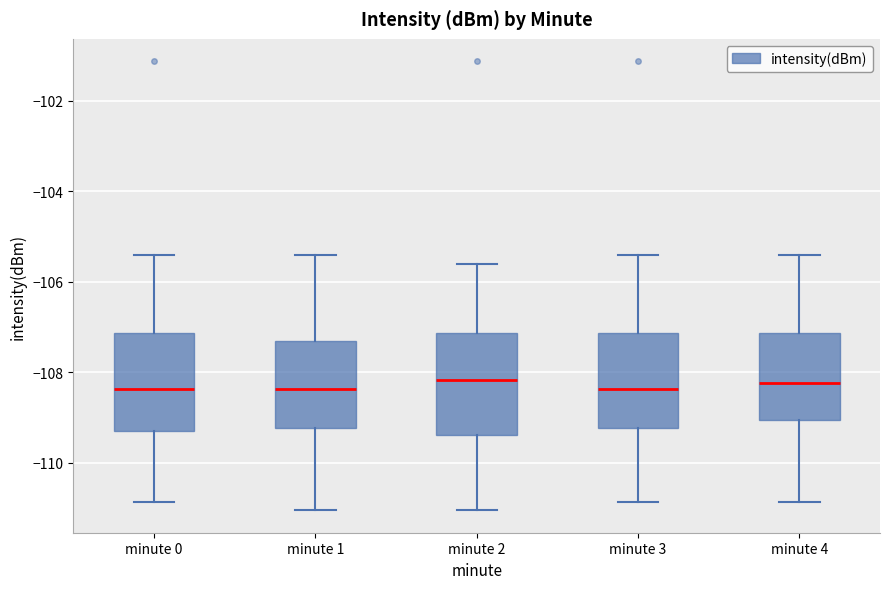

Where does the median line of the box for minute 4 sit on the y-axis? The values are not printed on the chart, so give them approximately, as read against the axis.

-108.2